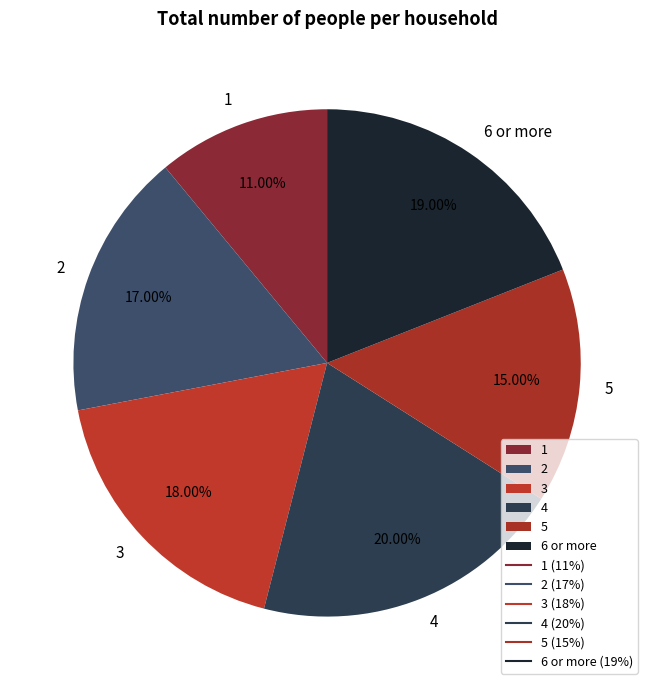

Count the number of slices in the pie.

6